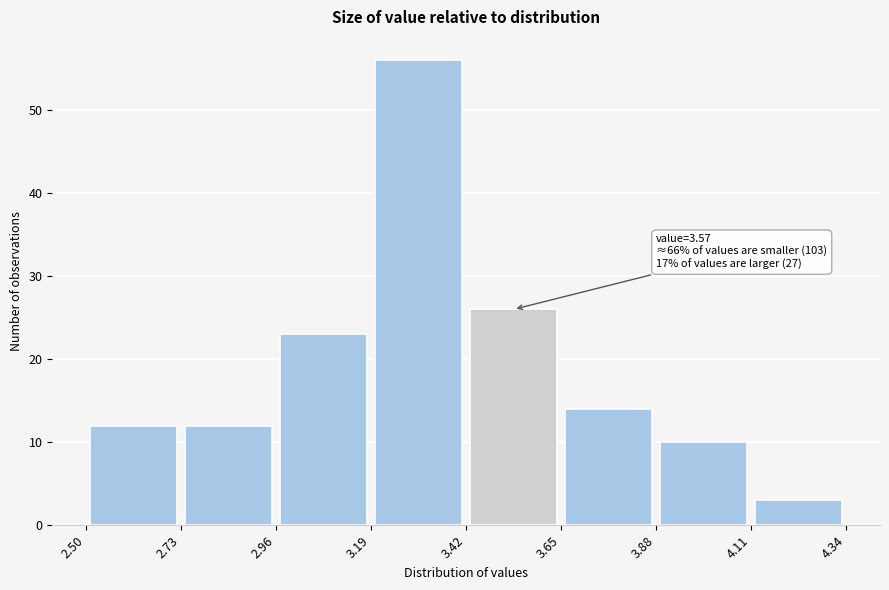

Over which range of the x-axis is the bar tallest?

3.19 to 3.42